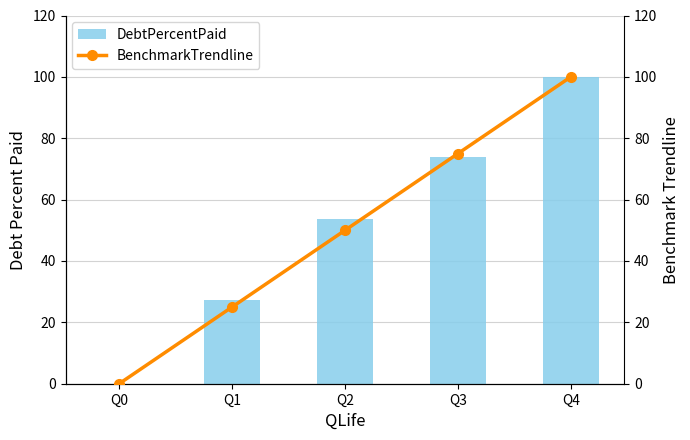

What is the average value of the DebtPercentPaid series?

51.0